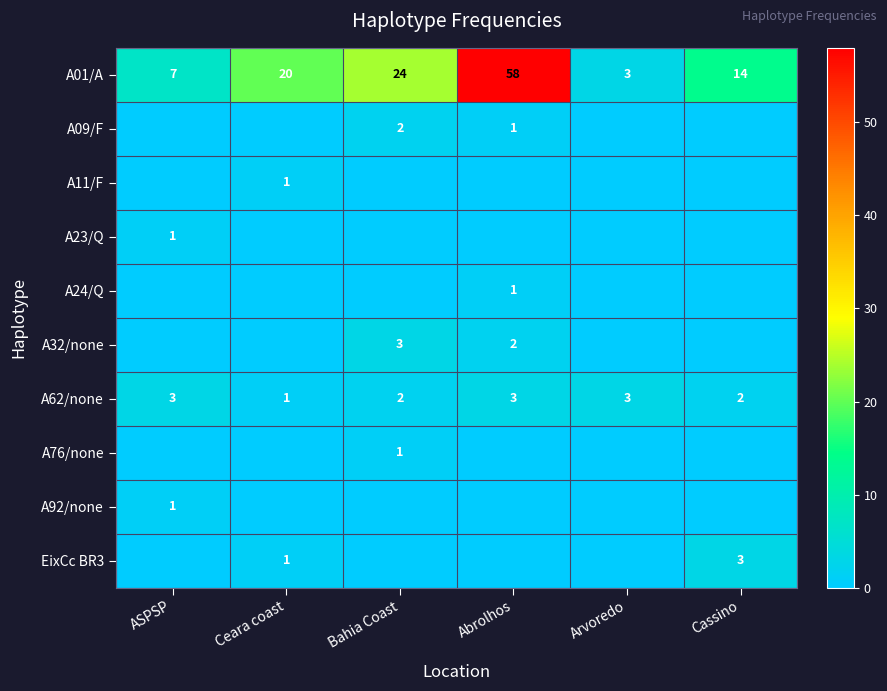

True or false: A32/none has a value of 3 at Abrolhos.

False